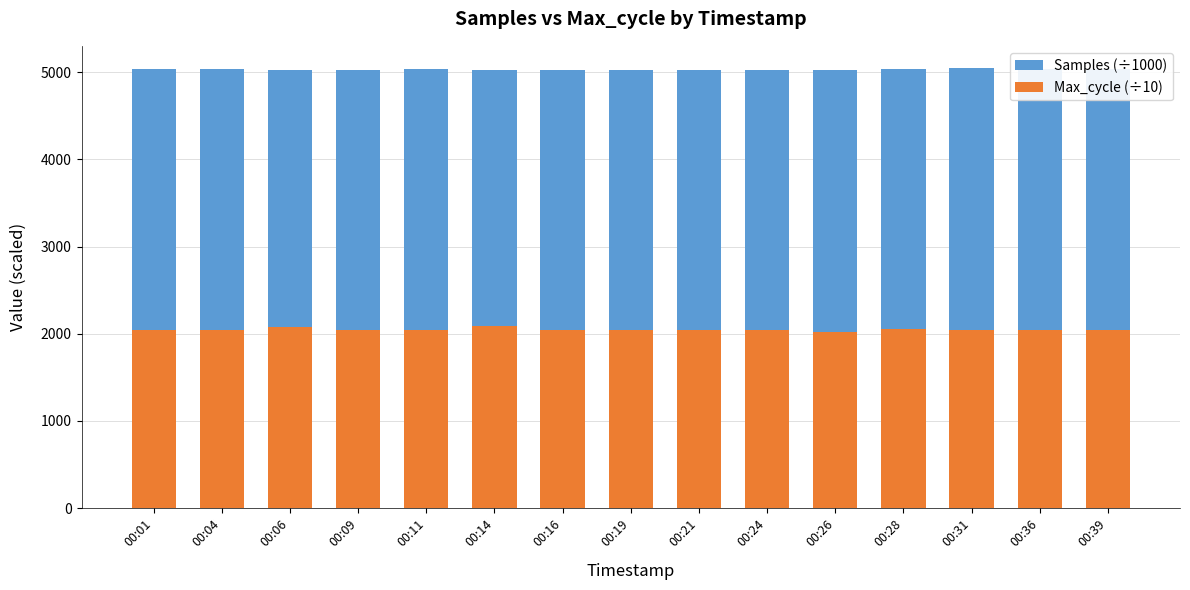

At 00:19, list the series in order from largest to smallest.

Samples (÷1000), Max_cycle (÷10)